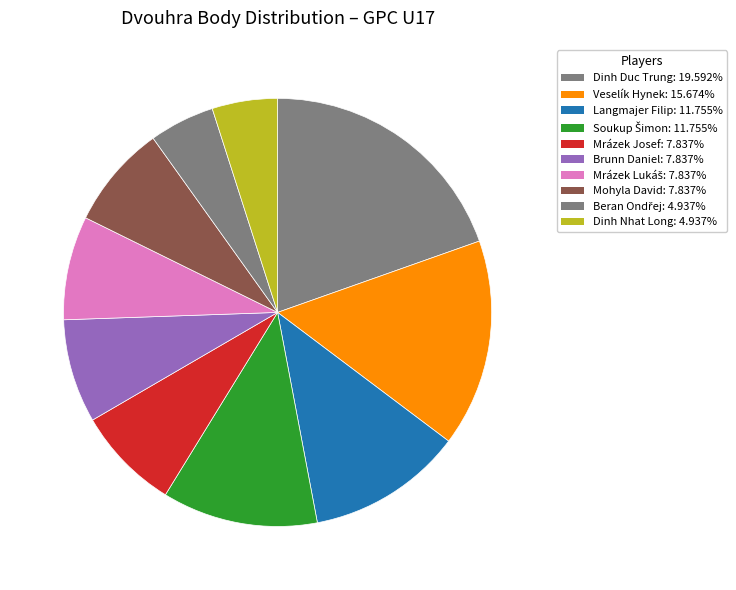

How many slices are in this pie chart?

10